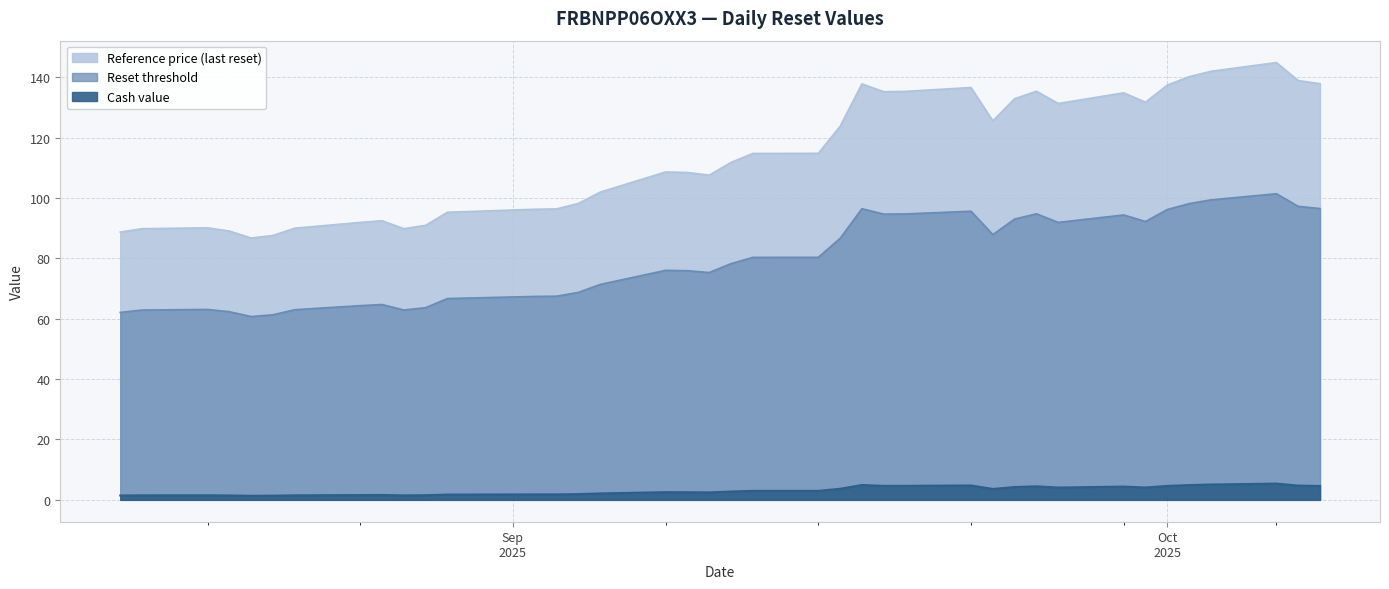

Between 2025-09-05 and 2025-08-25, which is larger?

2025-09-05